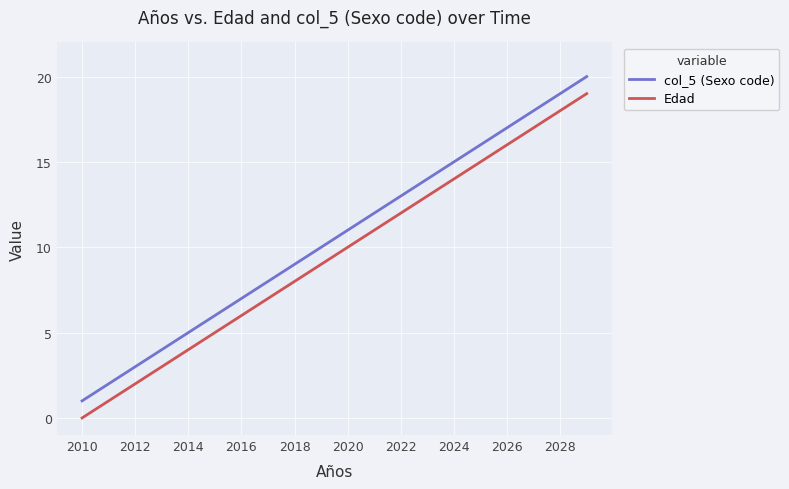

What is the maximum value shown in the chart?

20